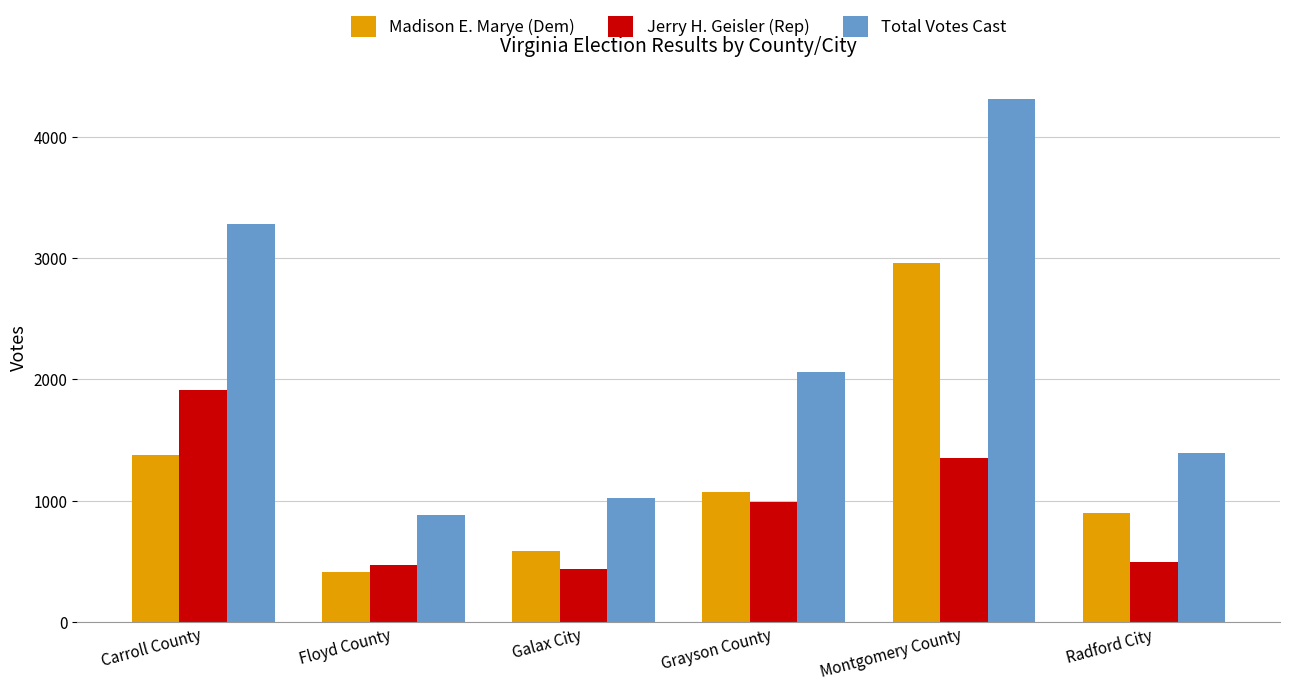

Is it true that Jerry H. Geisler (Rep) equals 576 at Grayson County?

False